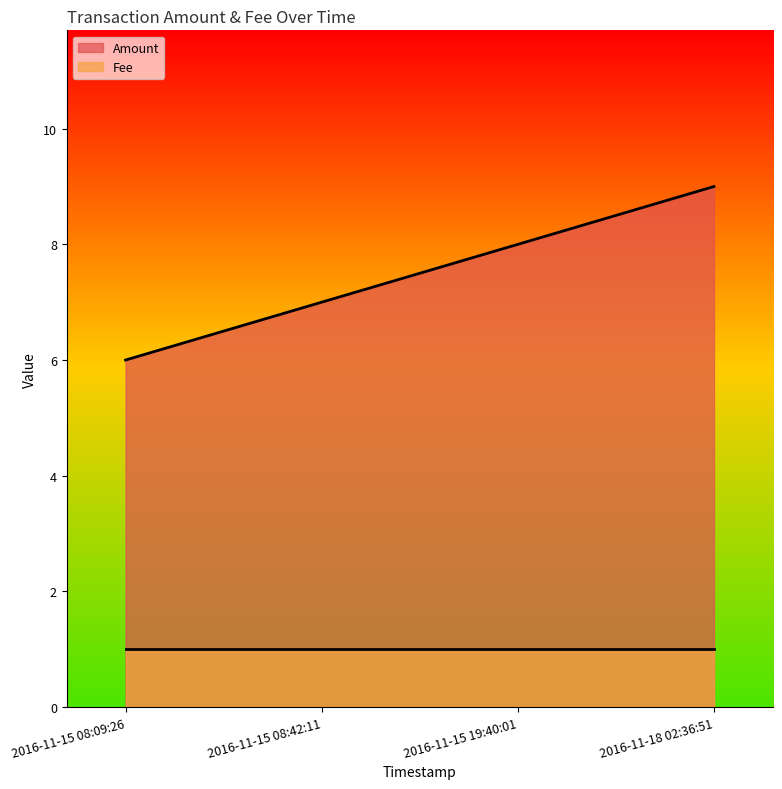

What is the value of the 1st point from the left?

6